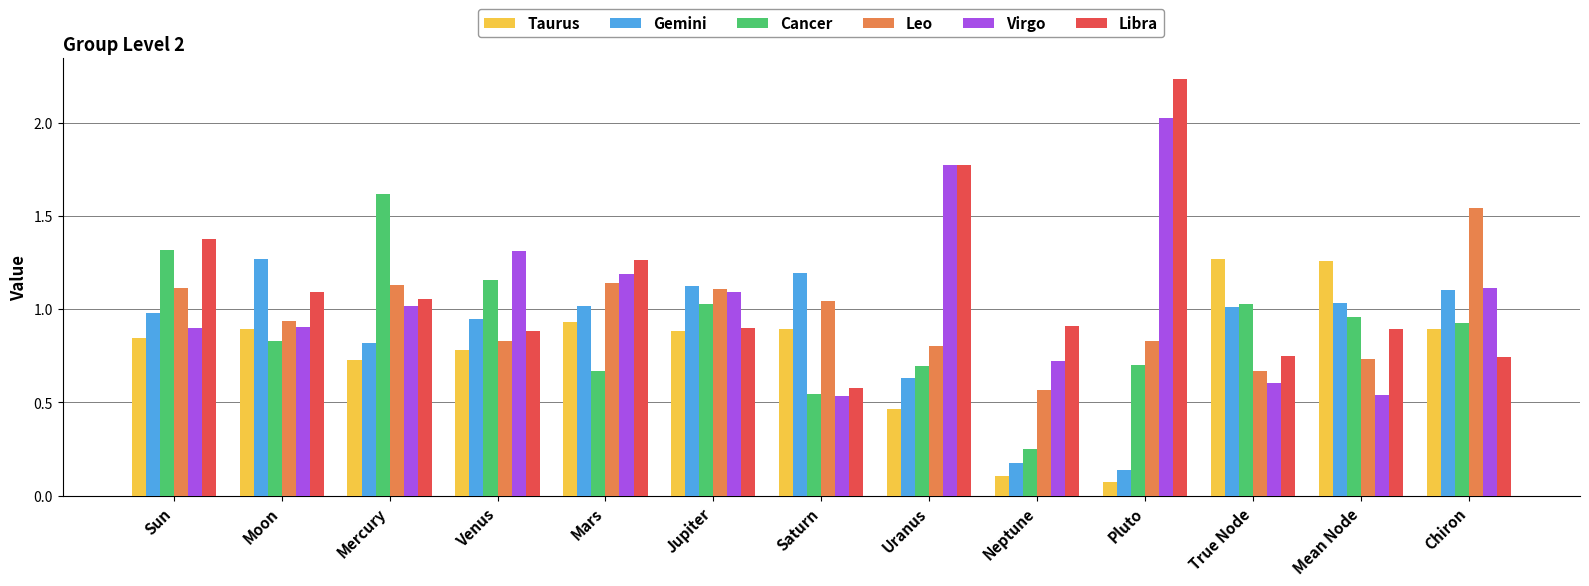

What is the sum of the Gemini values at Moon and Pluto?

1.4